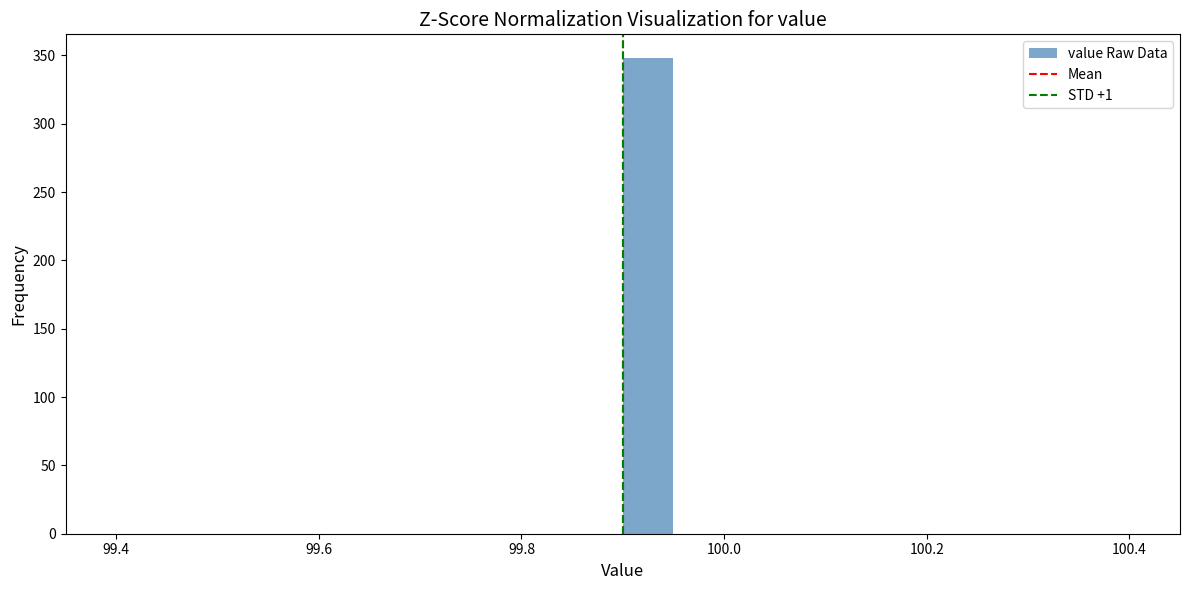

Read against the x-axis, roughly where is the centre of the tallest bar?

99.92